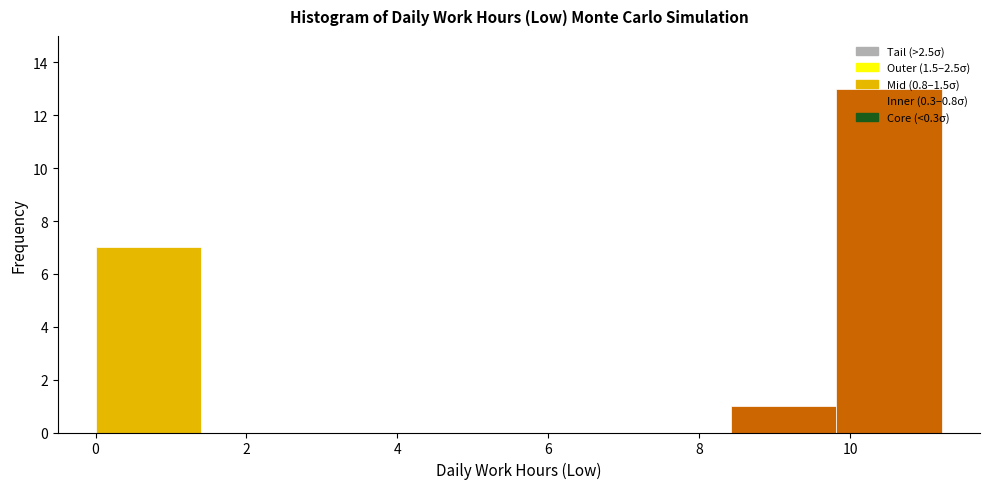

Reading left to right, transcribe this chart: for each bar, give the range it covers on the x-axis and its height. Neither the bar edges nor the heights are printed on the chart, so give them approximately, as read against the axes.

0.0 to 1.4: 7
1.4 to 2.8: 0
2.8 to 4.2: 0
4.2 to 5.6: 0
5.6 to 7.0: 0
7.0 to 8.4: 0
8.4 to 9.8: 1
9.8 to 11.2: 13